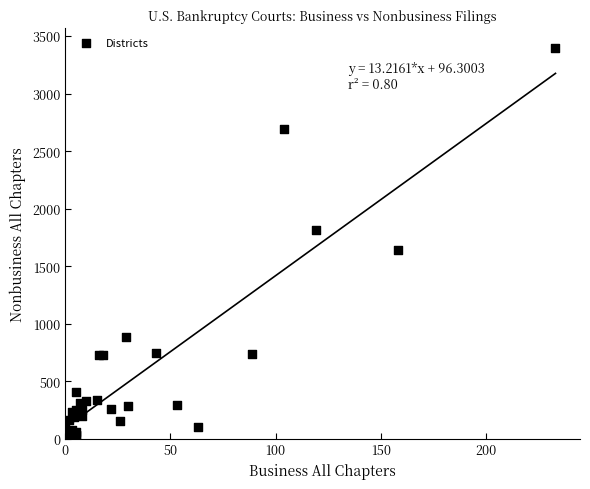

What Y value in the scatter plot is closest to 1699?

1642